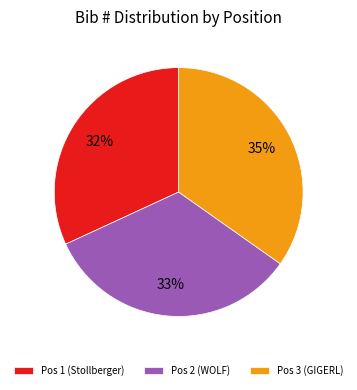

How many slices are in this pie chart?

3